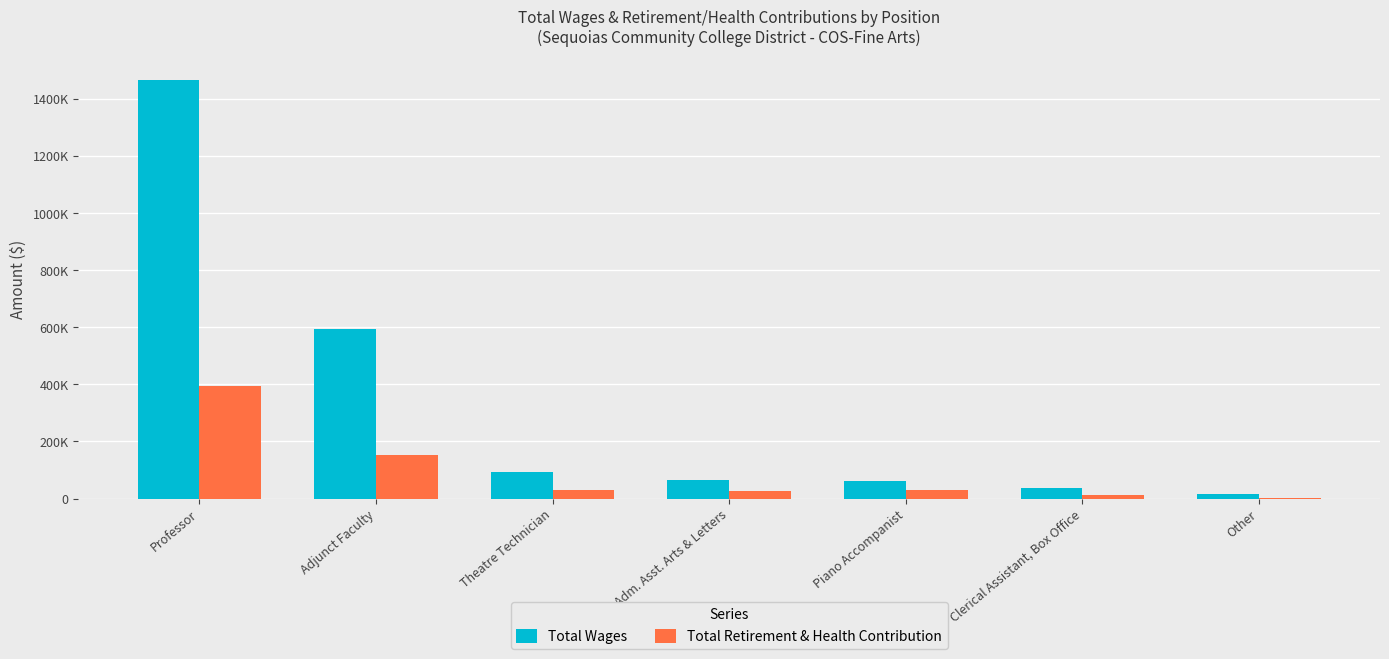

Are the bars horizontal?

No